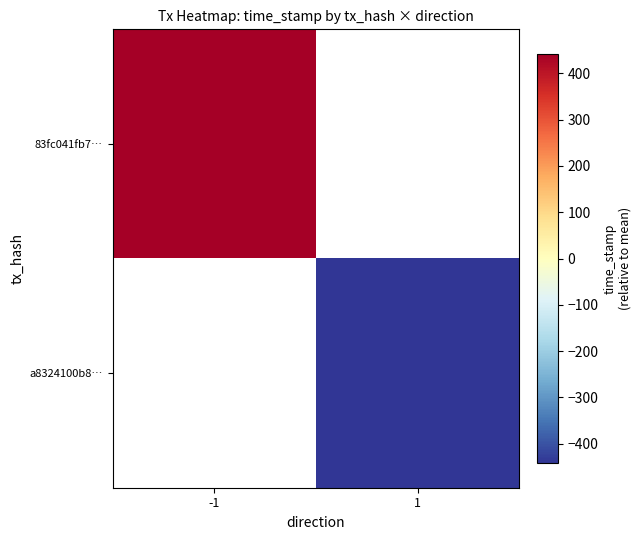

List the series in order of their overall mean, lowest first.

83fc041fb7…, a8324100b8…